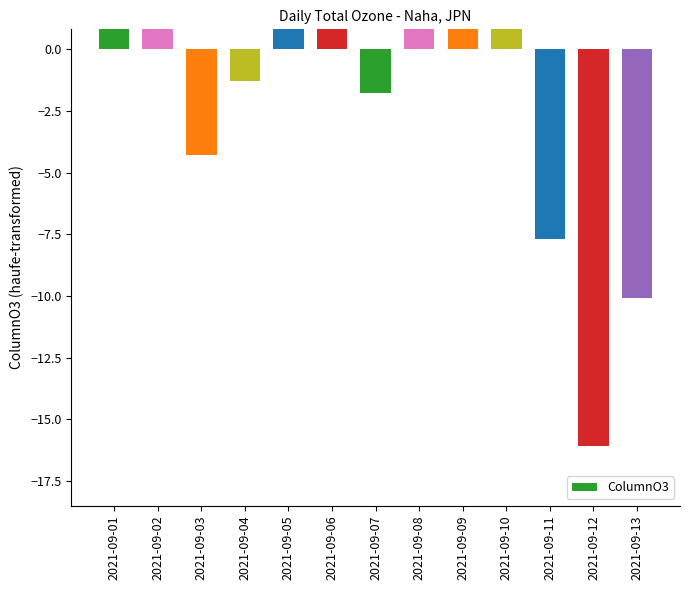

Rank the categories by value from highest to lowest.

2021-09-01, 2021-09-09, 2021-09-10, 2021-09-08, 2021-09-02, 2021-09-06, 2021-09-05, 2021-09-04, 2021-09-07, 2021-09-03, 2021-09-11, 2021-09-13, 2021-09-12